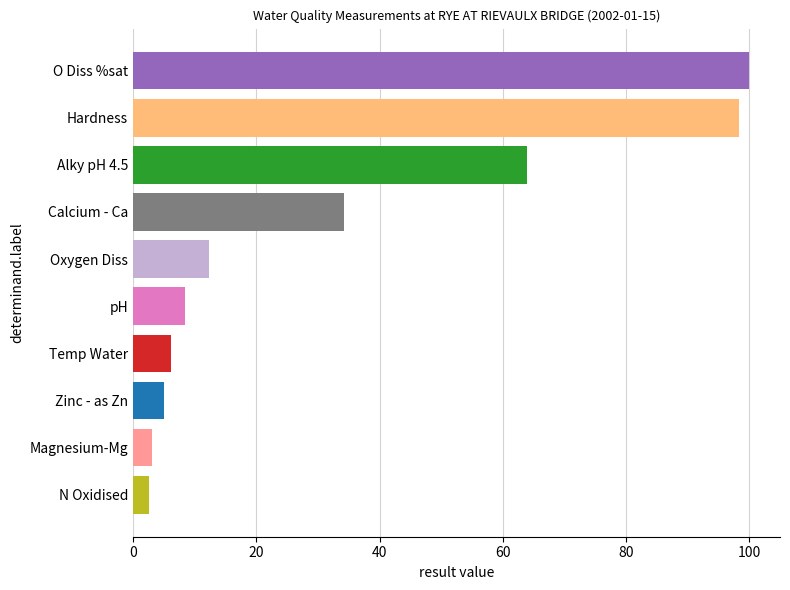

What is the smallest value displayed?

2.5